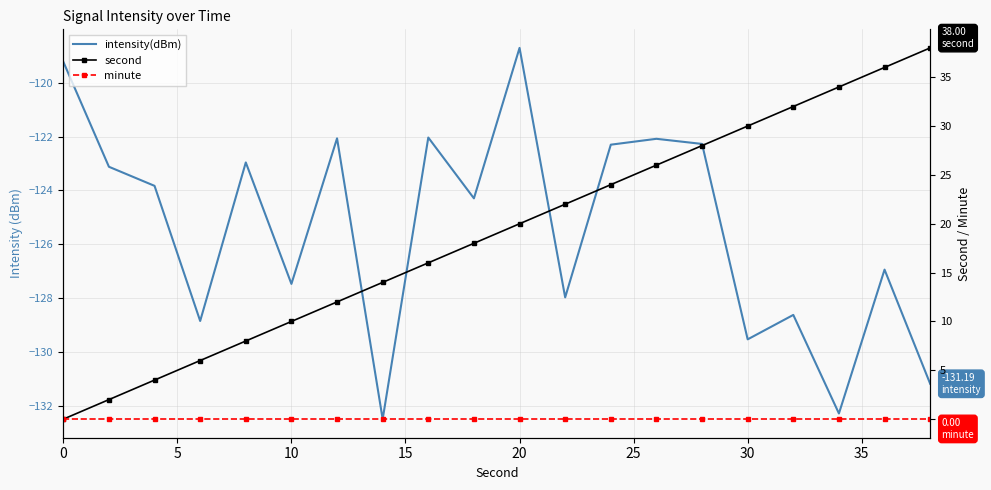

True or false: intensity(dBm) has a value of -47.0 at 16.

False